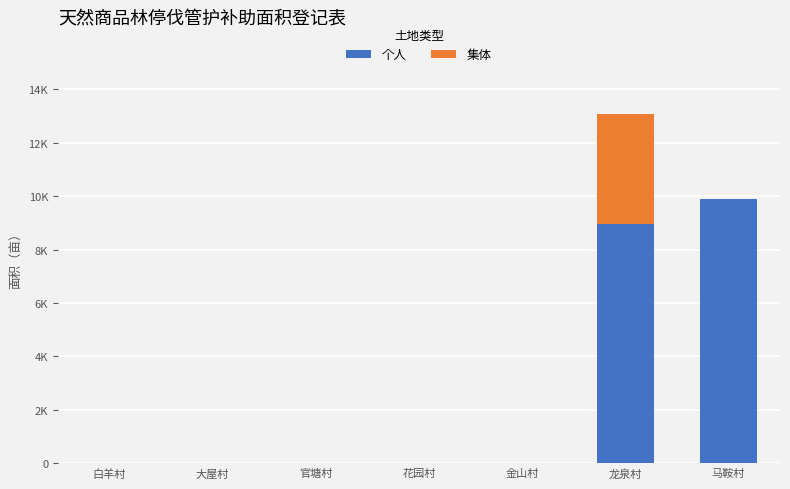

What are all the series names shown in the legend?

个人, 集体